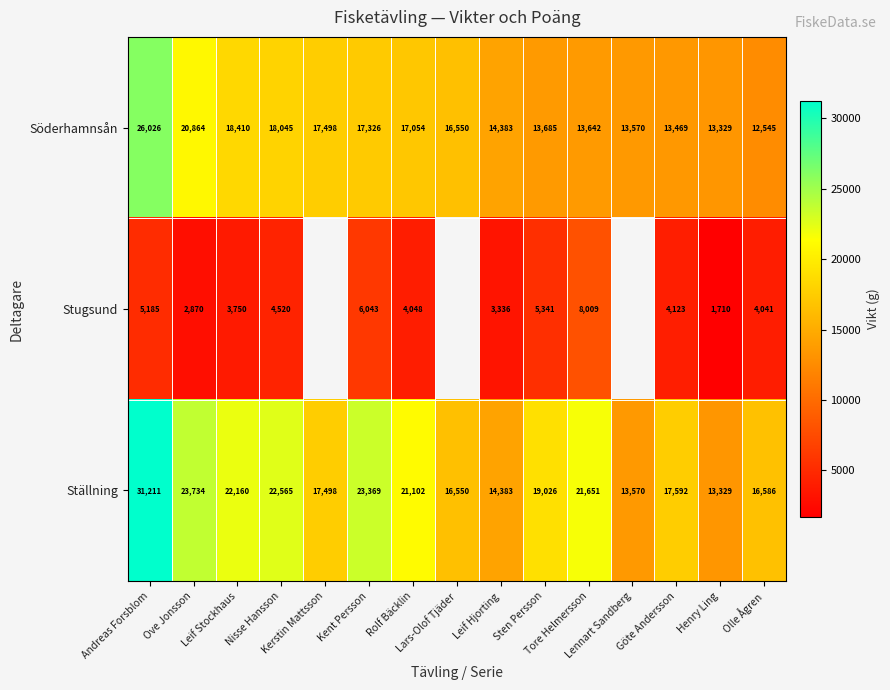

At which category is the sum across all series the highest?

Andreas Forsblom